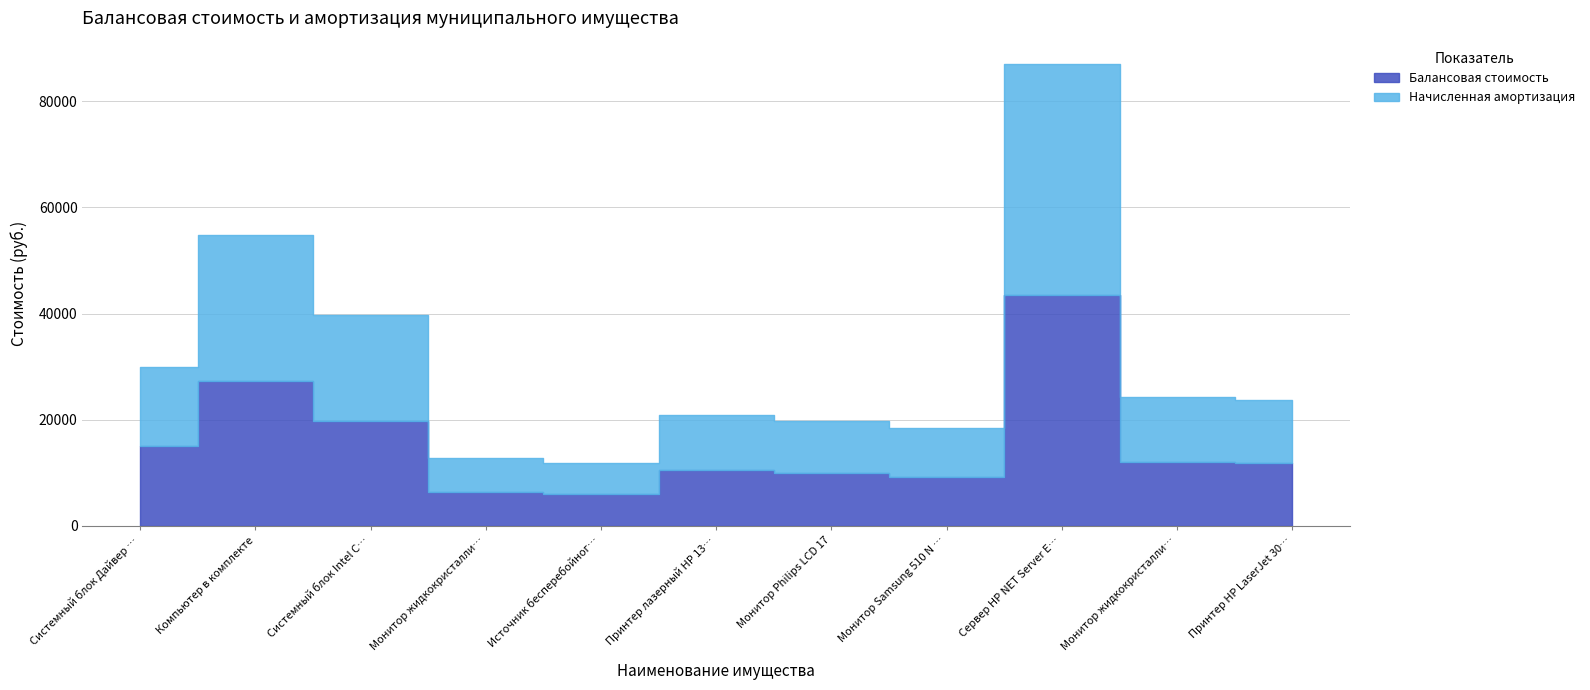

How many lines are shown in the chart?

2